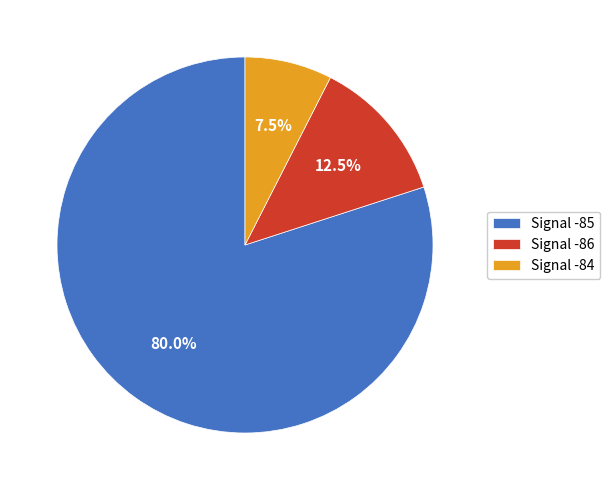

How many segments does this pie chart have?

3